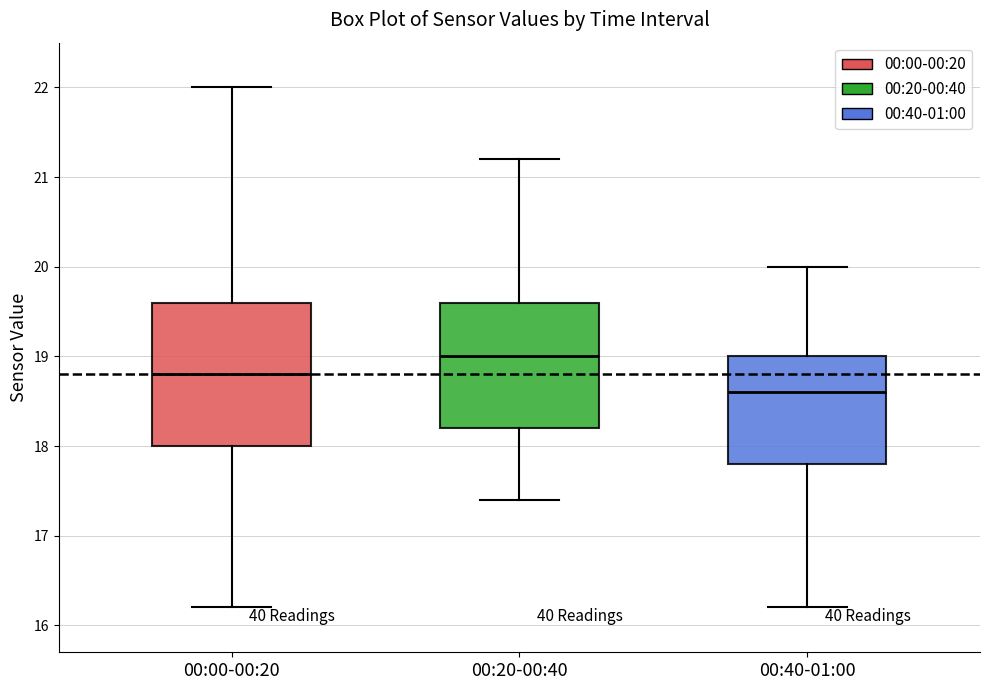

Reading left to right, read every box against the y-axis: the position of its median line, the range the box covers, and the ends of its whiskers. The values are not printed on the chart, so give them approximately, as read against the axis.

00:00-00:20: median 18.8, box 18.0 to 19.6, whiskers 16.2 to 22.0
00:20-00:40: median 19.0, box 18.2 to 19.6, whiskers 17.4 to 21.2
00:40-01:00: median 18.6, box 17.8 to 19.0, whiskers 16.2 to 20.0